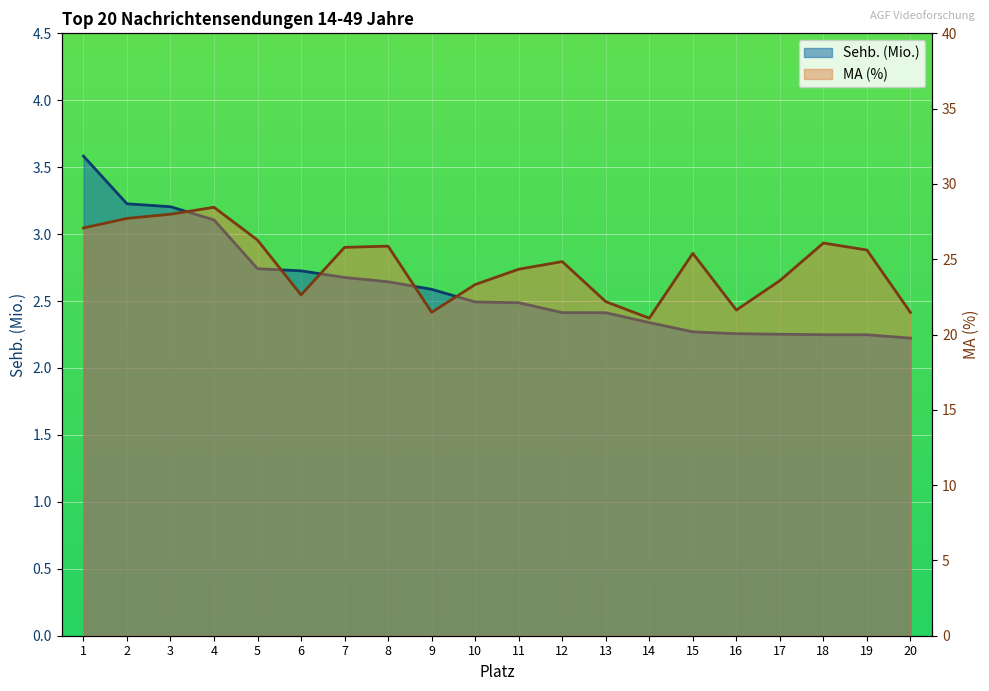

How many interior local valleys does the MA (%) series have?

4